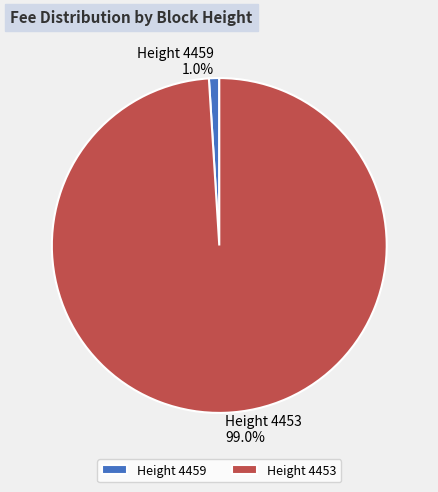

How many slices are in this pie chart?

2